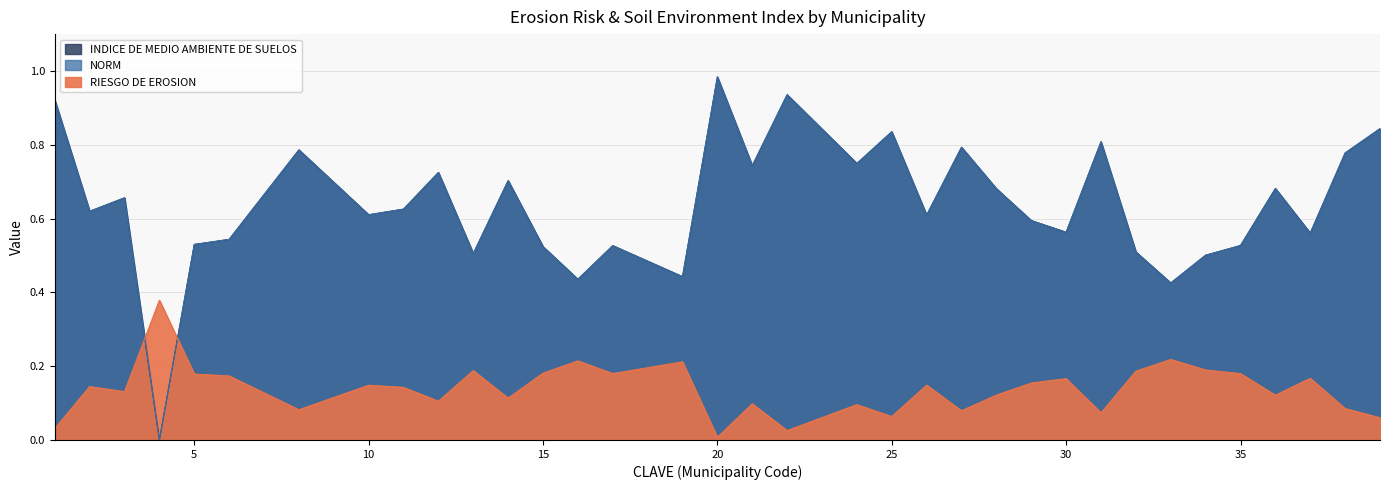

Rank the categories by NORM value from lowest to highest.

4, 33, 16, 19, 34, 13, 32, 15, 17, 35, 5, 6, 37, 30, 29, 26, 10, 2, 11, 3, 28, 36, 14, 12, 21, 24, 38, 8, 27, 31, 25, 39, 1, 22, 20